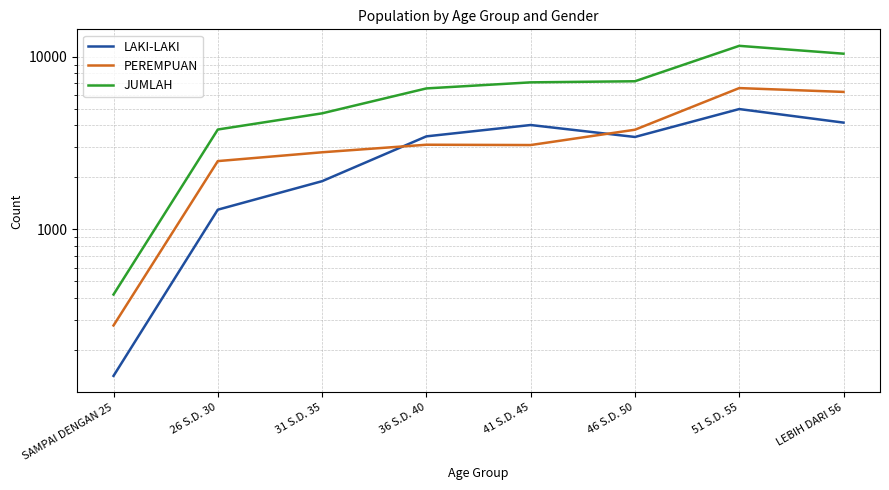

Is it true that JUMLAH equals 7205 at 46 S.D. 50?

True